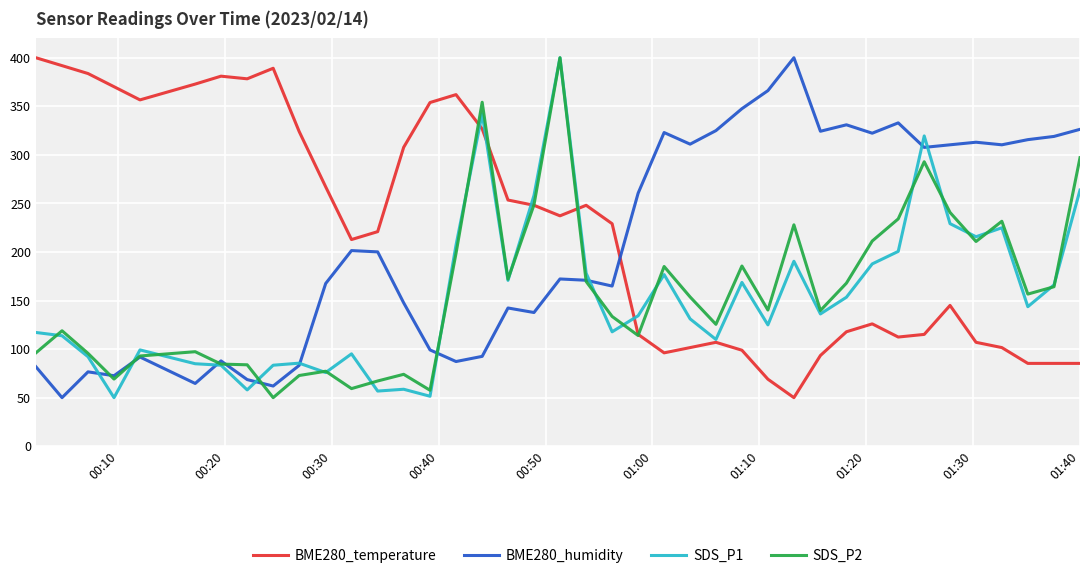

What is the difference between the second highest and minimum values in the BME280_temperature series?

341.9